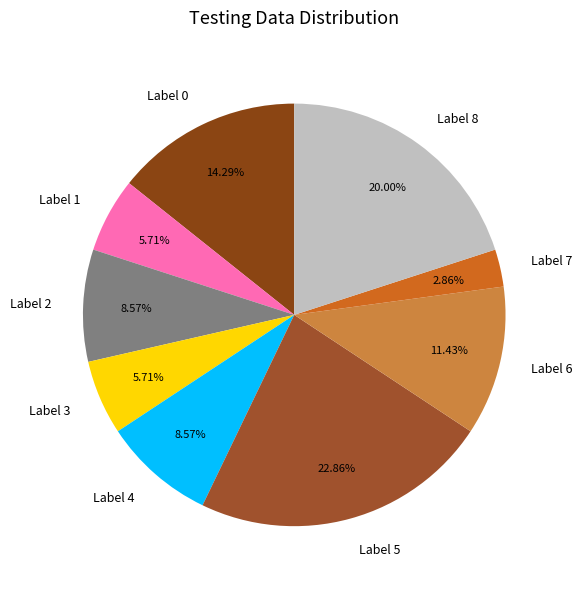

Is the sum of Label 5 and Label 3 greater than half?

No